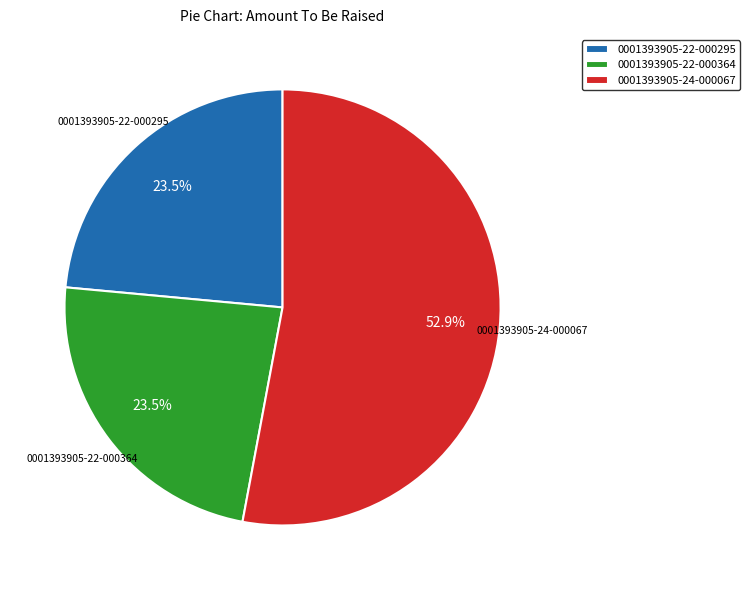

Which slice is the largest?

0001393905-24-000067